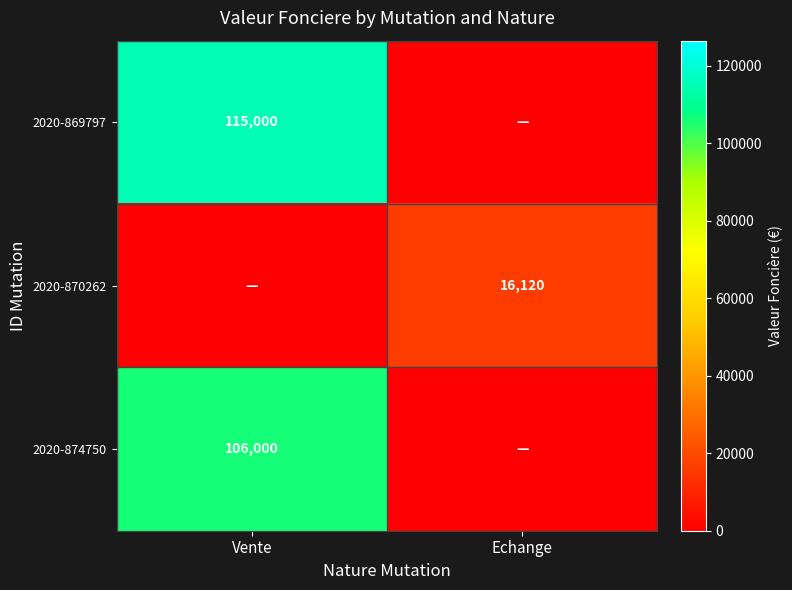

The value of 2020-874750 at Vente is 106000. True or false?

True